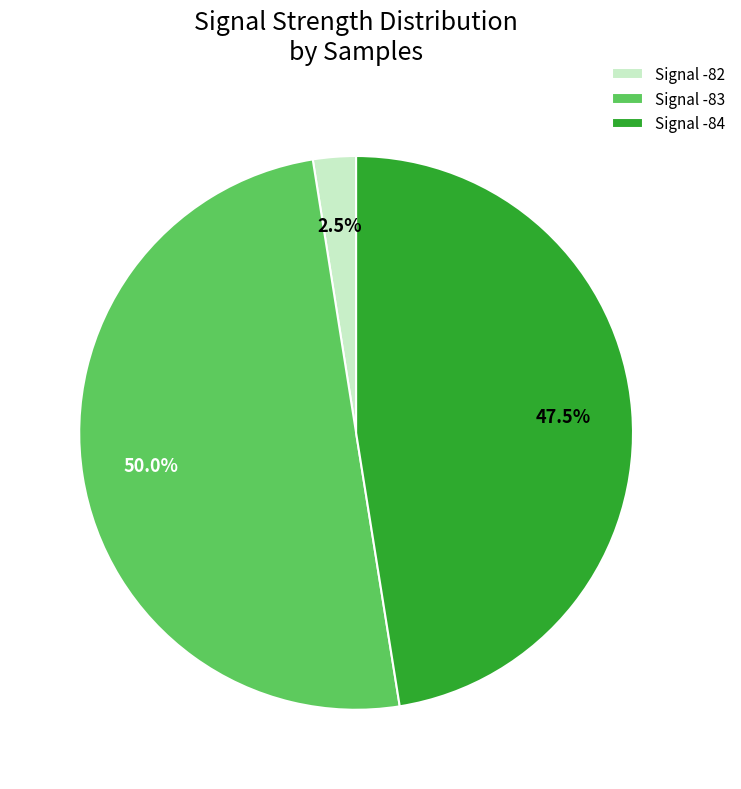

To the nearest percent, what is the average slice percentage?

33%